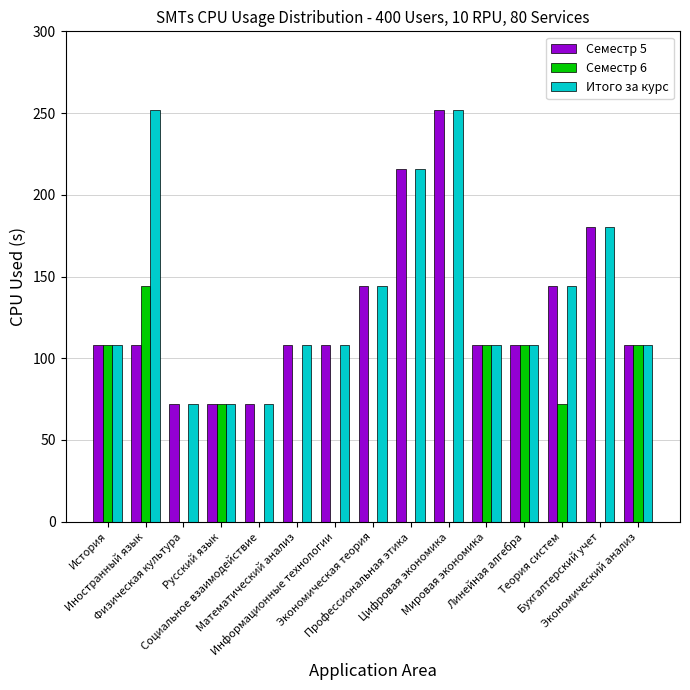

What is the maximum value shown in the chart?

252